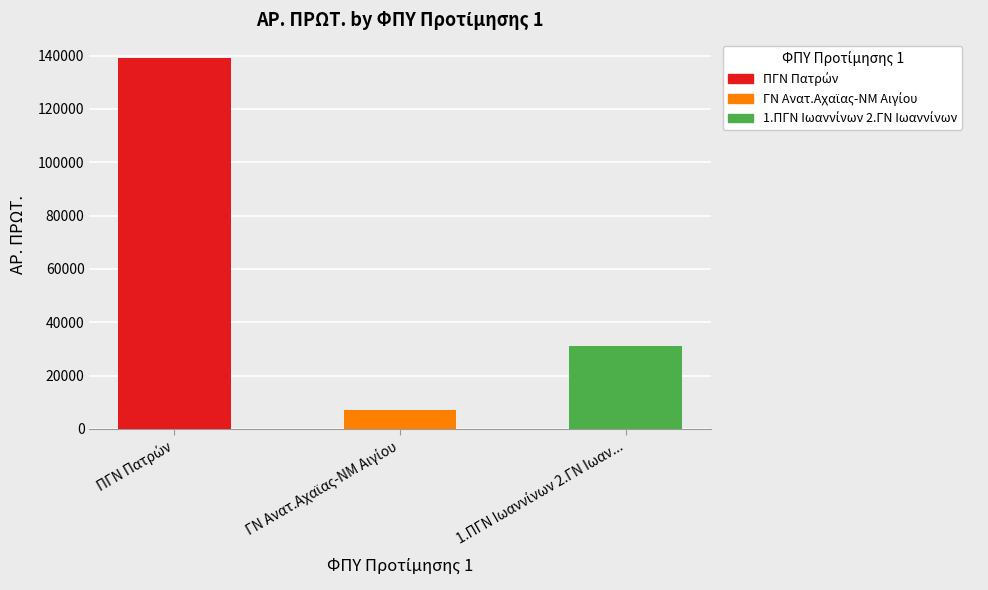

What is the value of the 3rd bar from the left?

30974